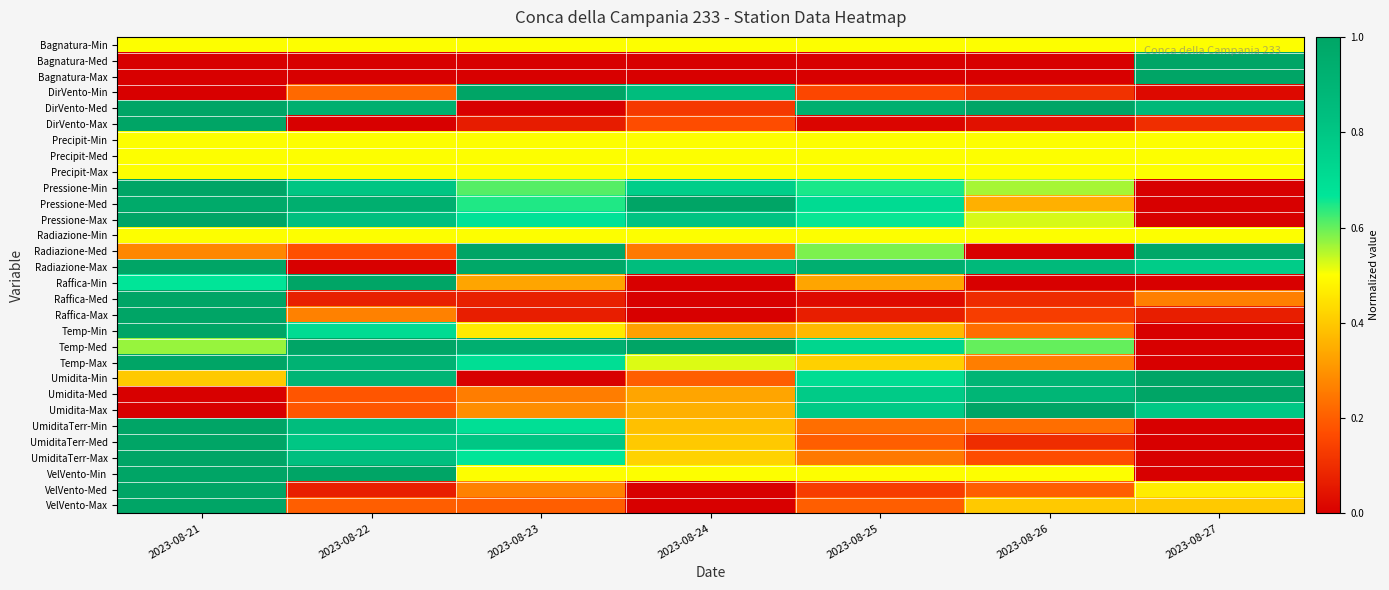

Between 2023-08-21 and 2023-08-25, which series saw the biggest shift?

DirVento-Max